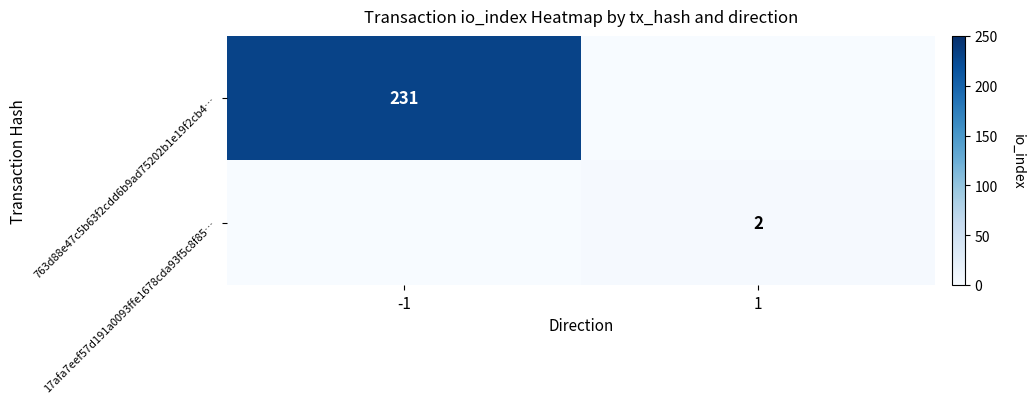

The value of 763d88e47c5b63f2cdd6b9ad75202b1e19f2cb4… at -1 is 231. True or false?

True